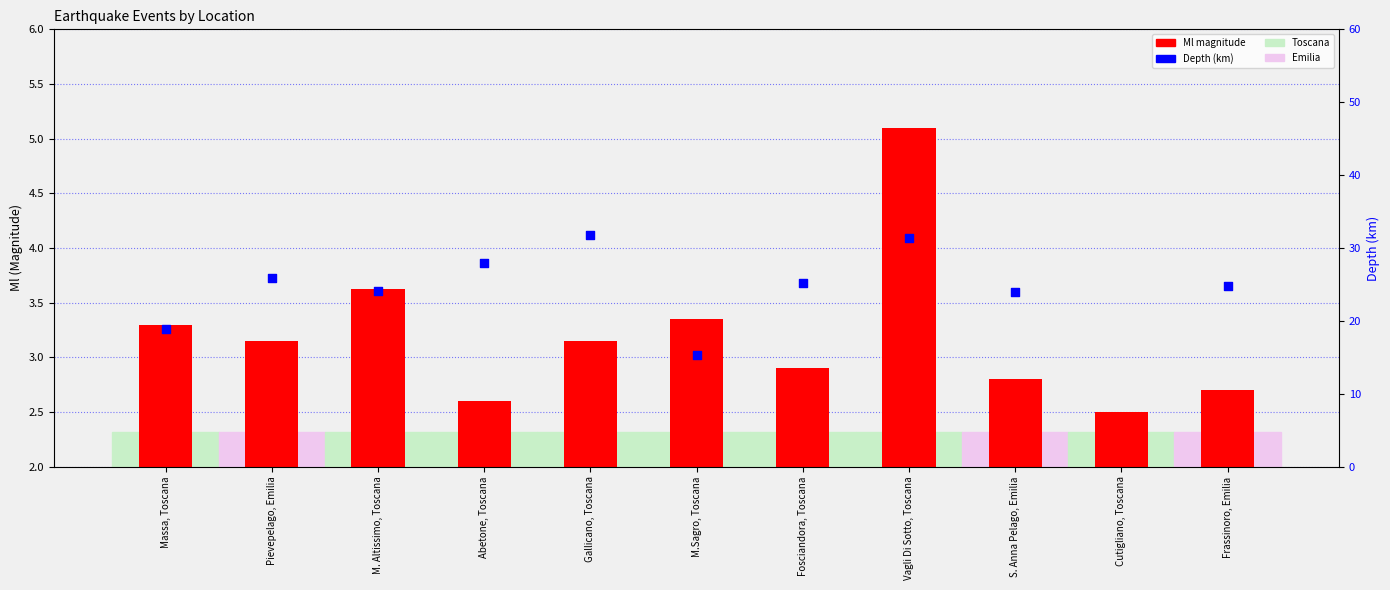

Which series has the largest total across all categories?

Depth (km)